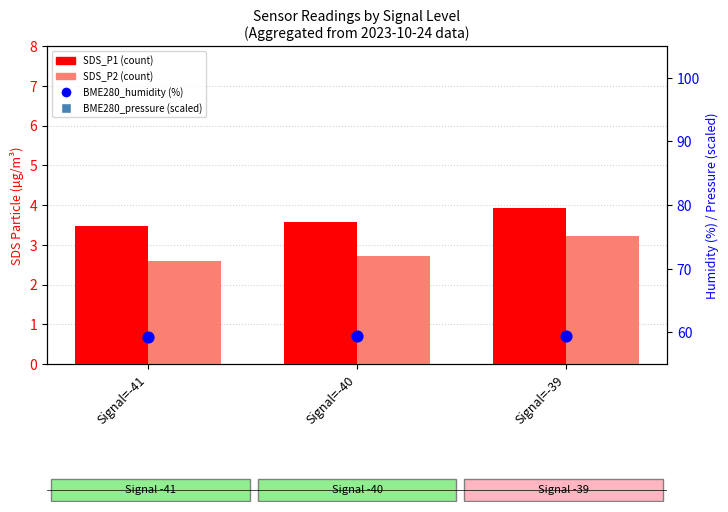

Which series has the largest Y range (max minus min)?

SDS_P2